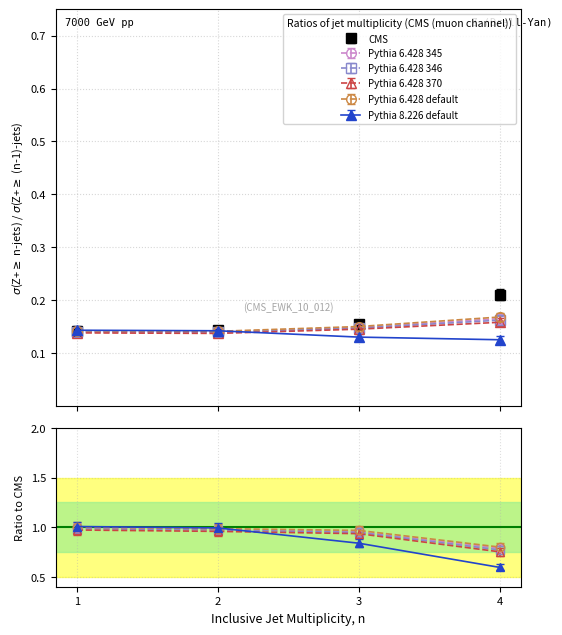

Read the CMS value at 3.

0.2